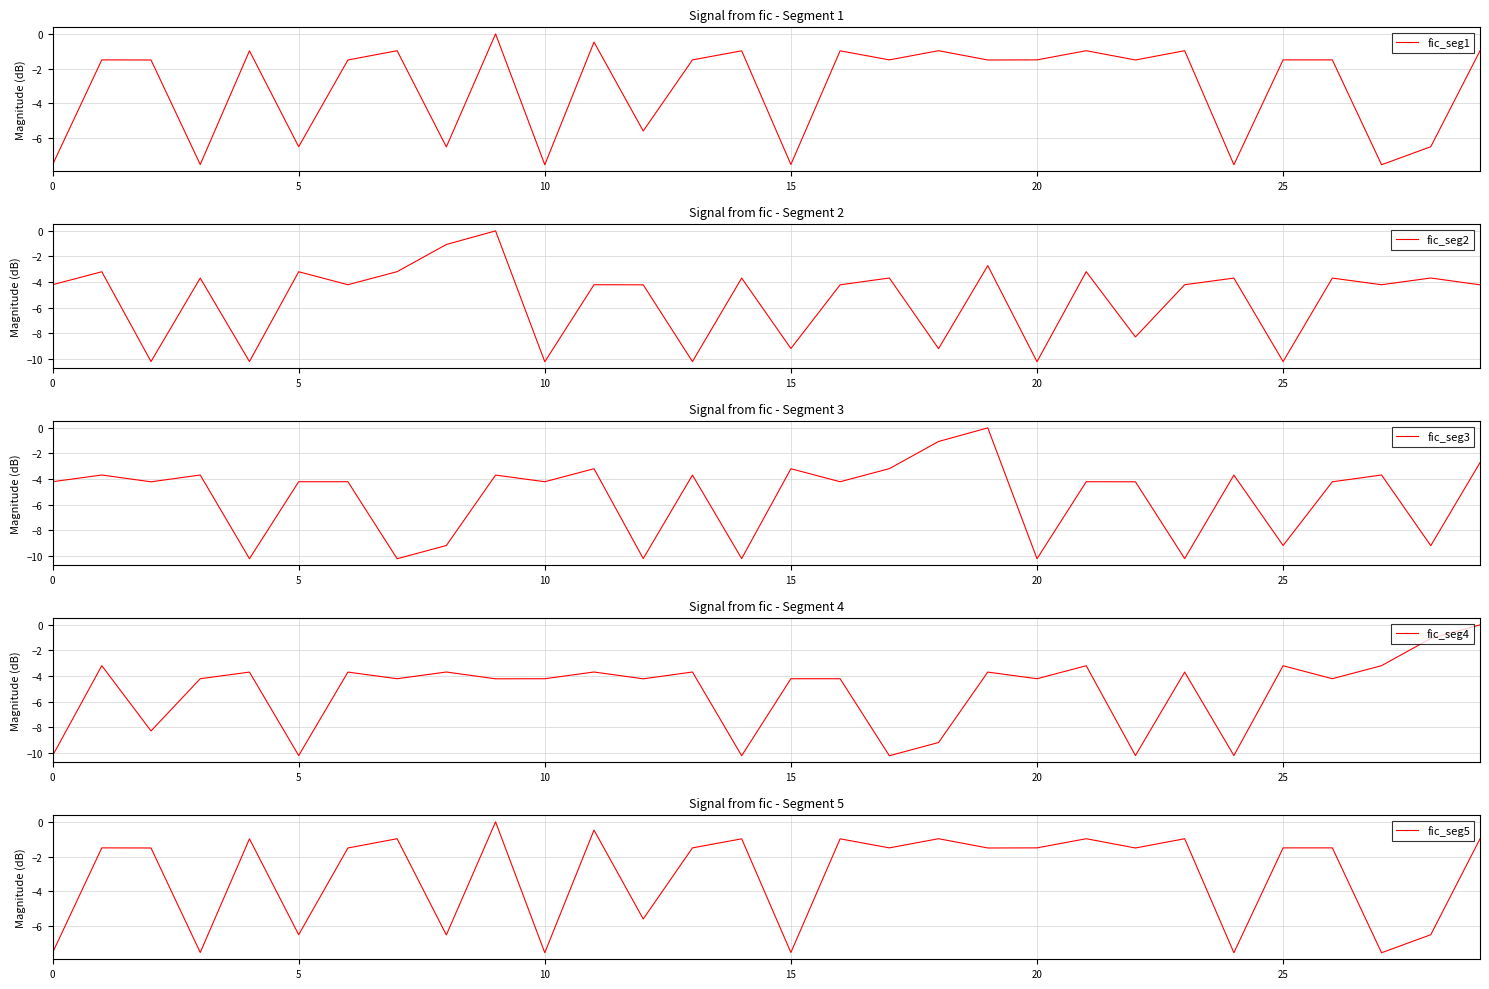

The fic_seg4 series shows -10.2 at 0. True or false?

True